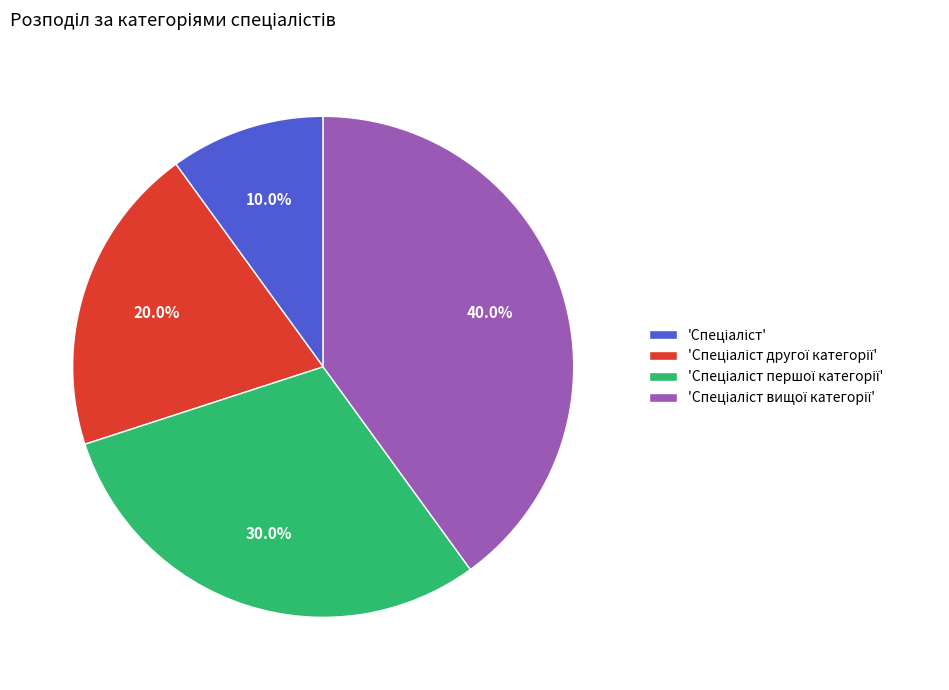

Does any single category account for the majority?

No